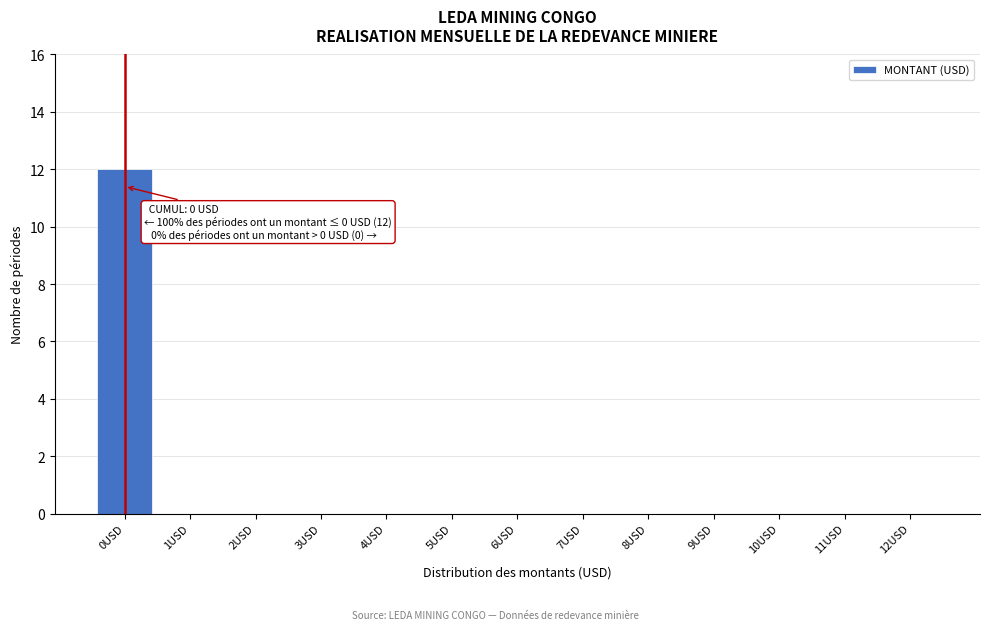

Reading left to right, transcribe all the data shown in this chart.

0USD=12	1USD=0	2USD=0	3USD=0	4USD=0	5USD=0	6USD=0	7USD=0	8USD=0	9USD=0	10USD=0	11USD=0	12USD=0